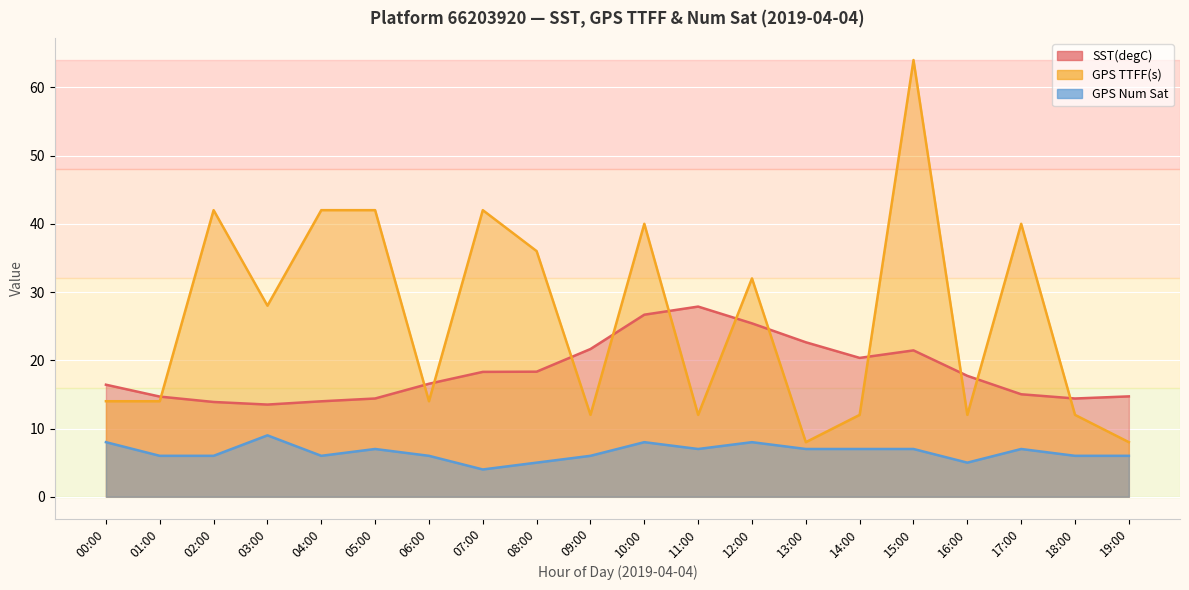

Rank the series by their maximum value, from lowest to highest.

GPS Num Sat, SST(degC), GPS TTFF(s)